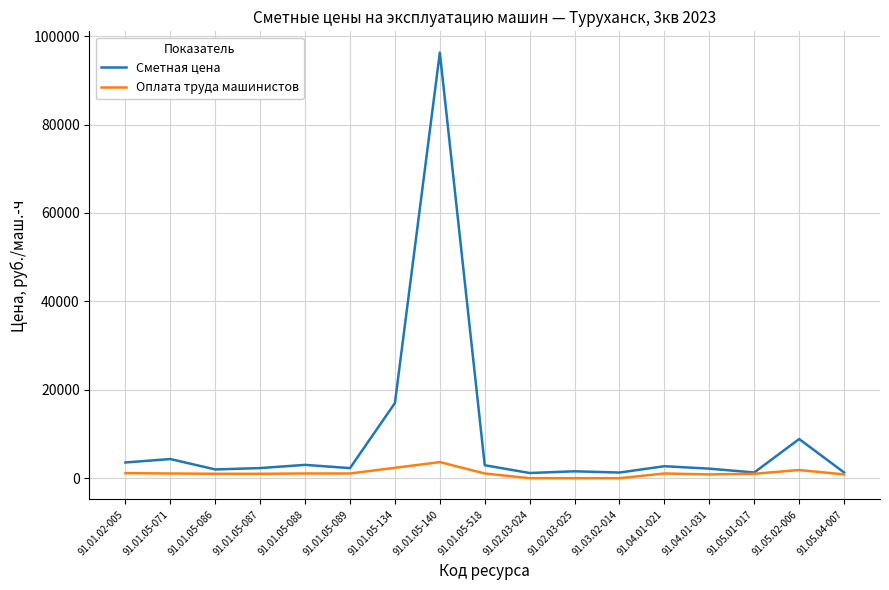

What is the total value across all series at 91.01.05-089?

3337.5